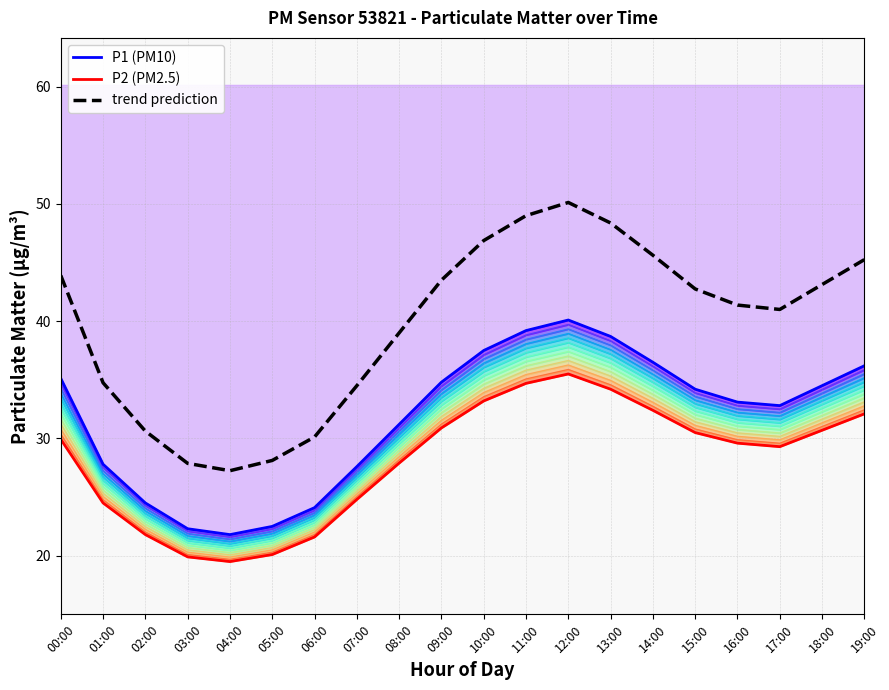

What is the average value of the P2 (PM2.5) series?

28.2